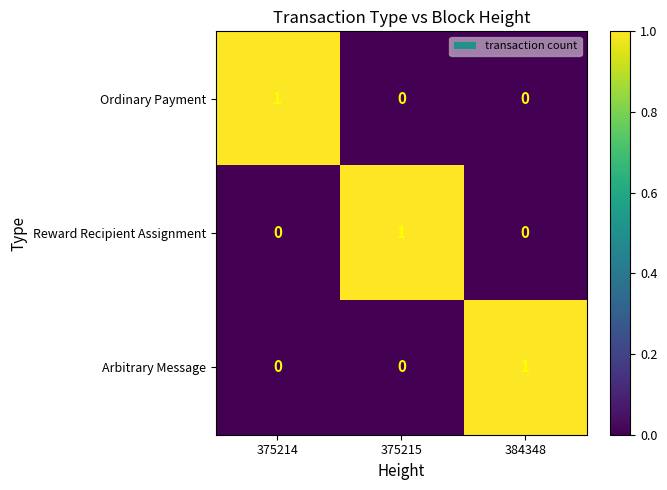

The value of Arbitrary Message at 375214 is 0. True or false?

True